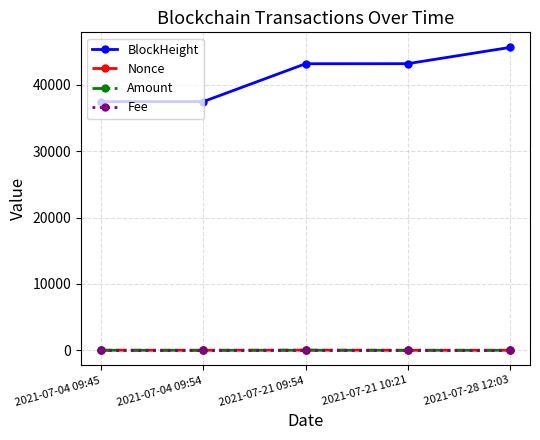

How many categories are shown in the chart?

5